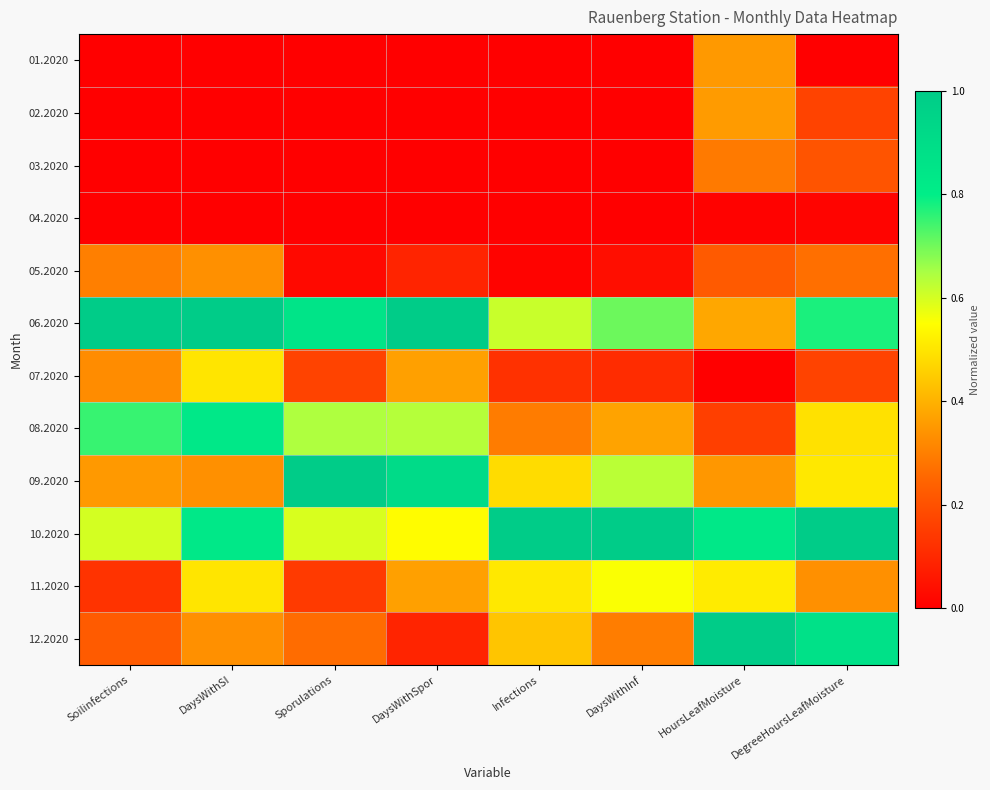

How many series are shown in this chart?

12